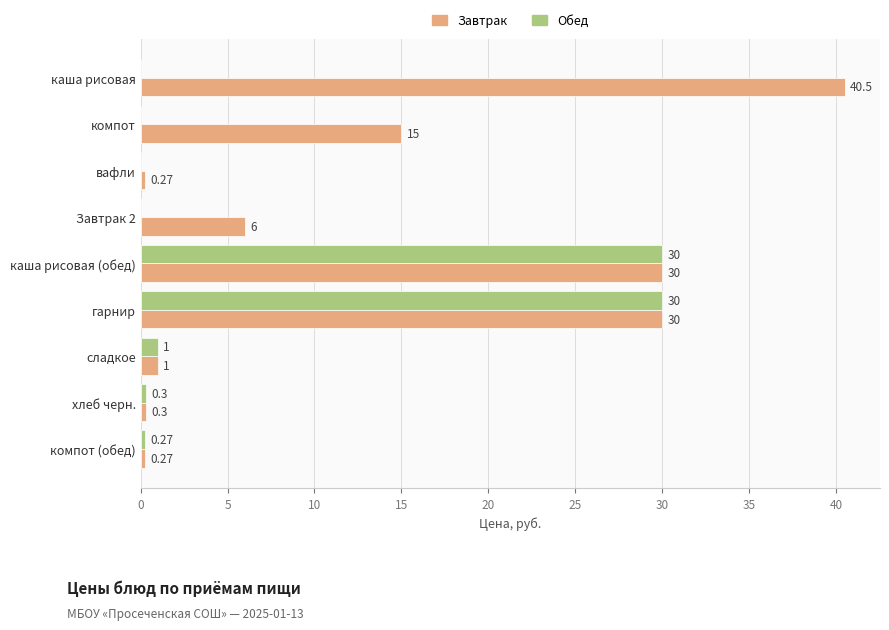

Is the value of Завтрак at хлеб черн. greater than the value of Обед at гарнир?

No